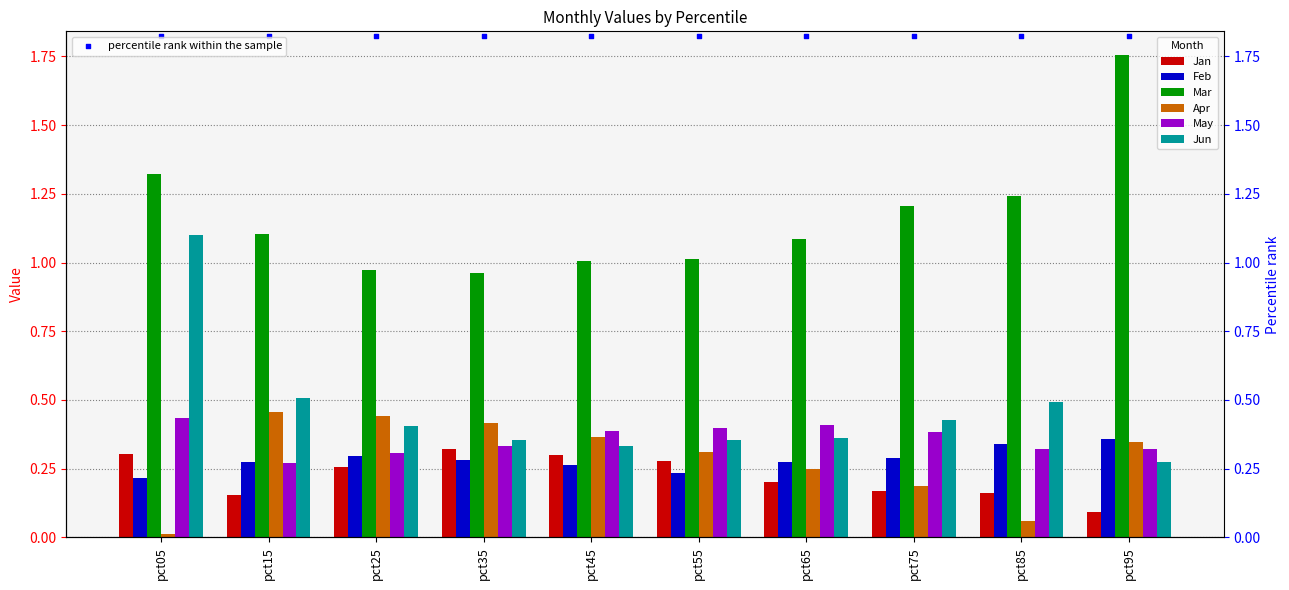

Which series has the largest total across all categories?

Mar